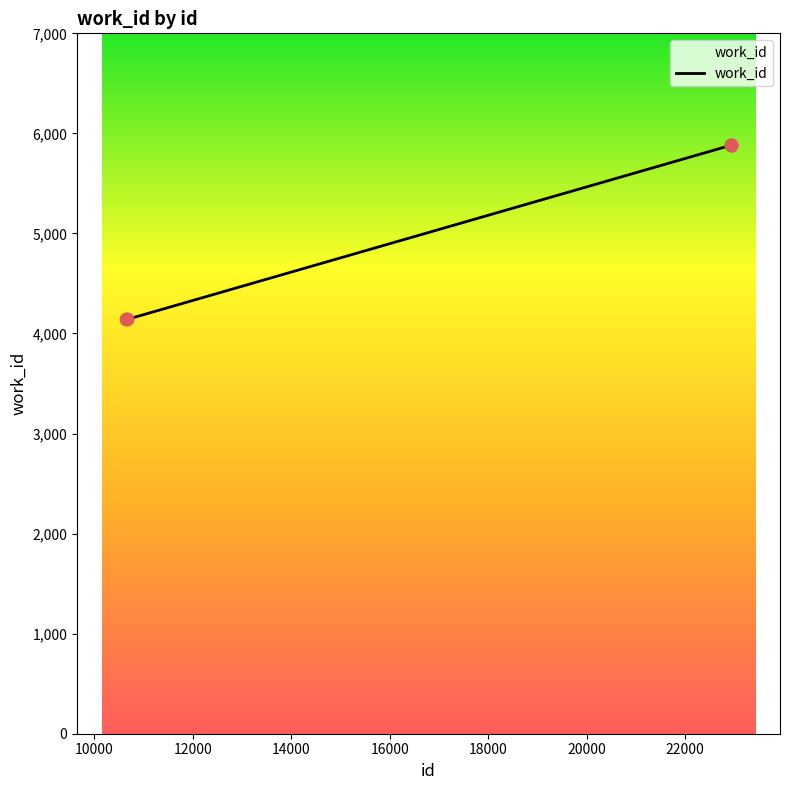

True or false: the data has more than 2 interior local peaks.

False